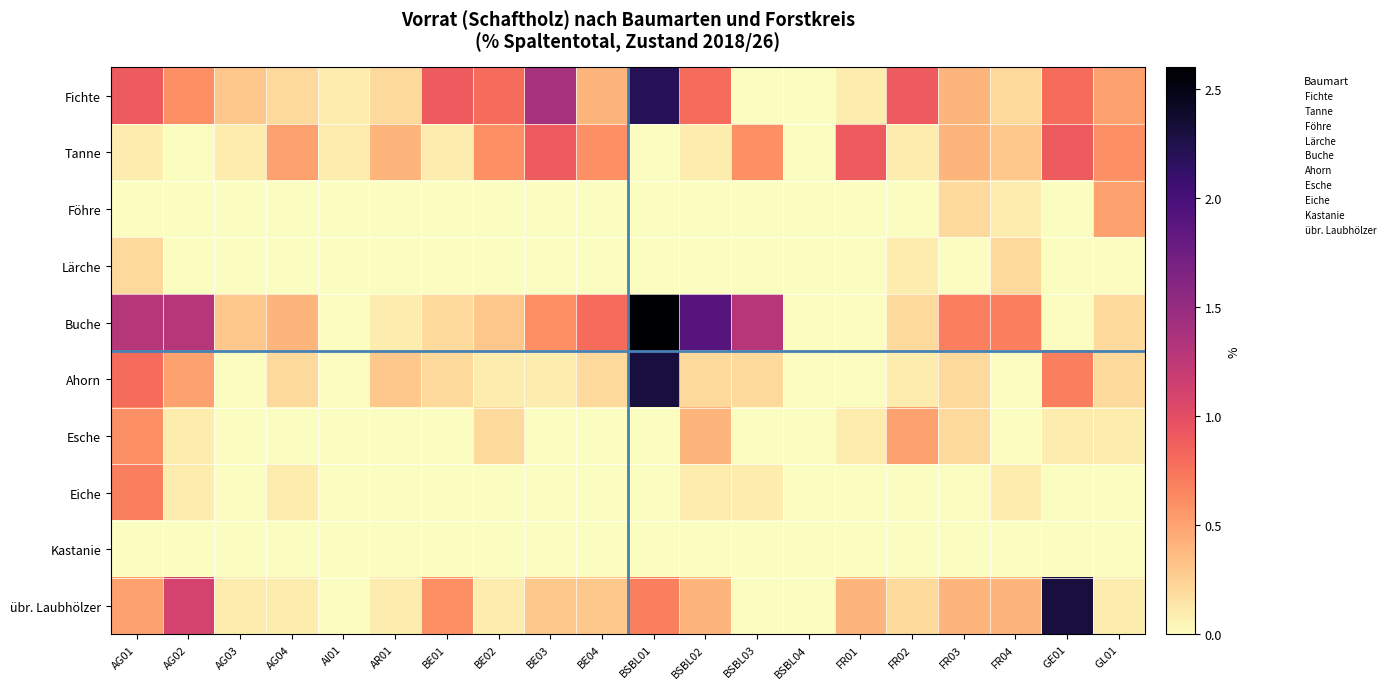

Reading left to right, what are all the values shown in this chart?

Fichte: AG01=0.9	AG02=0.6	AG03=0.3	AG04=0.2	AI01=0.1	AR01=0.2	BE01=0.9	BE02=0.8	BE03=1.4	BE04=0.4	BSBL01=2.2	BSBL02=0.8	BSBL03=0.0	BSBL04=0.0	FR01=0.1	FR02=0.9	FR03=0.4	FR04=0.2	GE01=0.8	GL01=0.5
Tanne: AG01=0.1	AG02=0.0	AG03=0.1	AG04=0.5	AI01=0.1	AR01=0.4	BE01=0.1	BE02=0.6	BE03=0.9	BE04=0.6	BSBL01=0.0	BSBL02=0.1	BSBL03=0.6	BSBL04=0.0	FR01=0.9	FR02=0.1	FR03=0.4	FR04=0.3	GE01=0.9	GL01=0.6
Föhre: AG01=0.0	AG02=0.0	AG03=0.0	AG04=0.0	AI01=0.0	AR01=0.0	BE01=0.0	BE02=0.0	BE03=0.0	BE04=0.0	BSBL01=0.0	BSBL02=0.0	BSBL03=0.0	BSBL04=0.0	FR01=0.0	FR02=0.0	FR03=0.2	FR04=0.1	GE01=0.0	GL01=0.5
Lärche: AG01=0.2	AG02=0.0	AG03=0.0	AG04=0.0	AI01=0.0	AR01=0.0	BE01=0.0	BE02=0.0	BE03=0.0	BE04=0.0	BSBL01=0.0	BSBL02=0.0	BSBL03=0.0	BSBL04=0.0	FR01=0.0	FR02=0.1	FR03=0.0	FR04=0.2	GE01=0.0	GL01=0.0
Buche: AG01=1.3	AG02=1.3	AG03=0.3	AG04=0.4	AI01=0.0	AR01=0.1	BE01=0.2	BE02=0.3	BE03=0.6	BE04=0.8	BSBL01=2.6	BSBL02=1.9	BSBL03=1.3	BSBL04=0.0	FR01=0.0	FR02=0.2	FR03=0.7	FR04=0.7	GE01=0.0	GL01=0.2
Ahorn: AG01=0.8	AG02=0.5	AG03=0.0	AG04=0.2	AI01=0.0	AR01=0.3	BE01=0.2	BE02=0.1	BE03=0.1	BE04=0.2	BSBL01=2.3	BSBL02=0.2	BSBL03=0.2	BSBL04=0.0	FR01=0.0	FR02=0.1	FR03=0.2	FR04=0.0	GE01=0.7	GL01=0.2
Esche: AG01=0.6	AG02=0.1	AG03=0.0	AG04=0.0	AI01=0.0	AR01=0.0	BE01=0.0	BE02=0.2	BE03=0.0	BE04=0.0	BSBL01=0.0	BSBL02=0.4	BSBL03=0.0	BSBL04=0.0	FR01=0.1	FR02=0.5	FR03=0.2	FR04=0.0	GE01=0.1	GL01=0.1
Eiche: AG01=0.7	AG02=0.1	AG03=0.0	AG04=0.1	AI01=0.0	AR01=0.0	BE01=0.0	BE02=0.0	BE03=0.0	BE04=0.0	BSBL01=0.0	BSBL02=0.1	BSBL03=0.1	BSBL04=0.0	FR01=0.0	FR02=0.0	FR03=0.0	FR04=0.1	GE01=0.0	GL01=0.0
Kastanie: AG01=0.0	AG02=0.0	AG03=0.0	AG04=0.0	AI01=0.0	AR01=0.0	BE01=0.0	BE02=0.0	BE03=0.0	BE04=0.0	BSBL01=0.0	BSBL02=0.0	BSBL03=0.0	BSBL04=0.0	FR01=0.0	FR02=0.0	FR03=0.0	FR04=0.0	GE01=0.0	GL01=0.0
übr. Laubhölzer: AG01=0.5	AG02=1.1	AG03=0.1	AG04=0.1	AI01=0.0	AR01=0.1	BE01=0.6	BE02=0.1	BE03=0.3	BE04=0.3	BSBL01=0.7	BSBL02=0.4	BSBL03=0.0	BSBL04=0.0	FR01=0.4	FR02=0.2	FR03=0.4	FR04=0.4	GE01=2.3	GL01=0.1